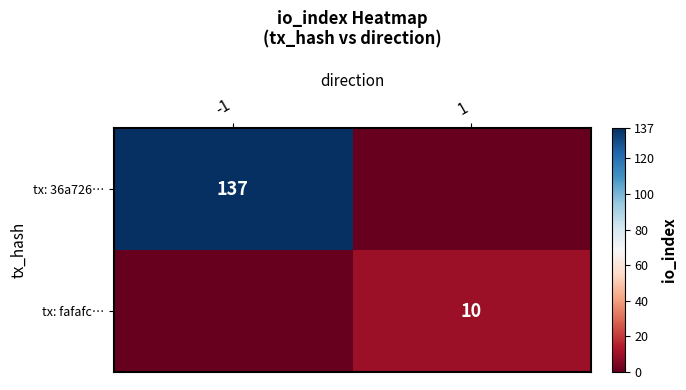

True or false: tx: 36a726… has a value of 137 at -1.

True